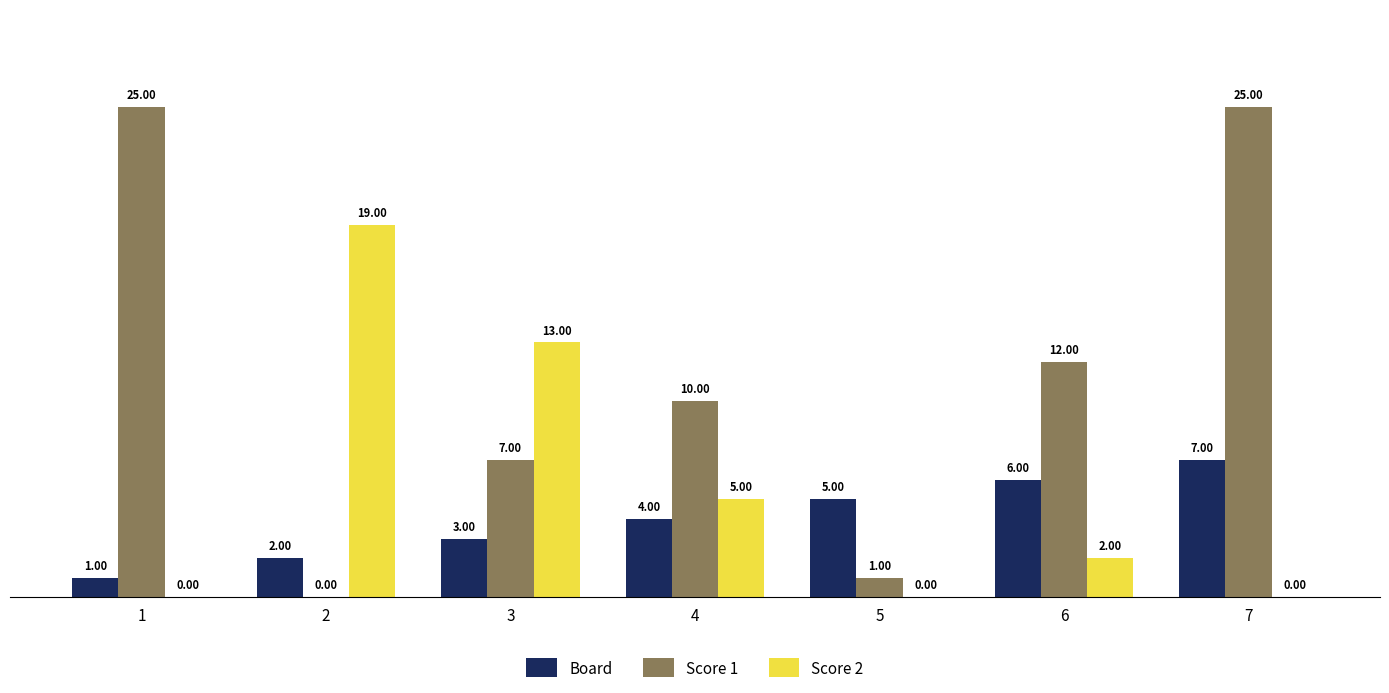

Between 6 and 7, which series saw the biggest shift?

Score 1